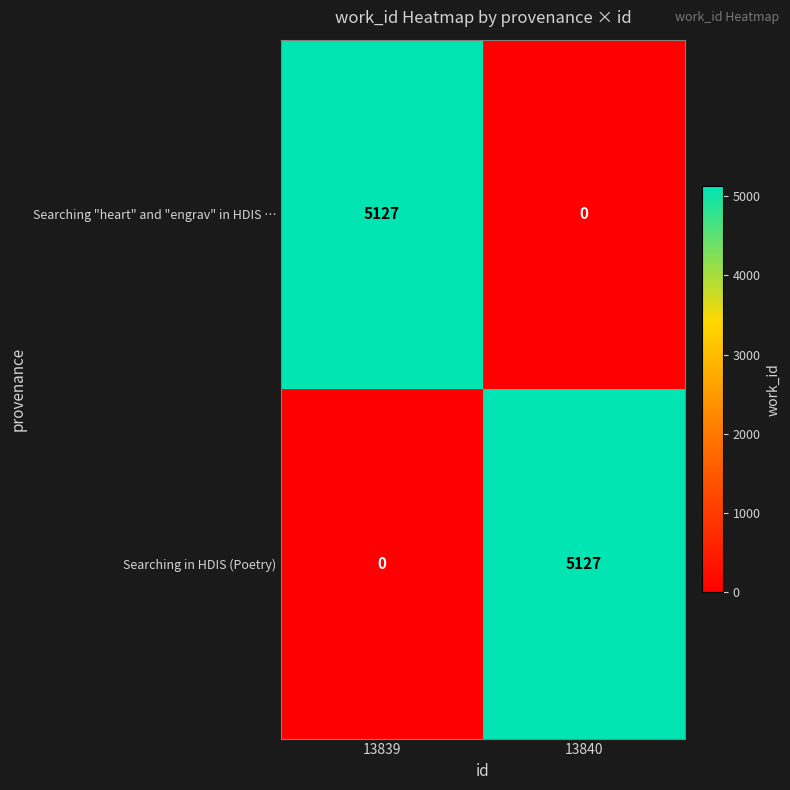

At which label does Searching in HDIS (Poetry) reach its peak?

13840